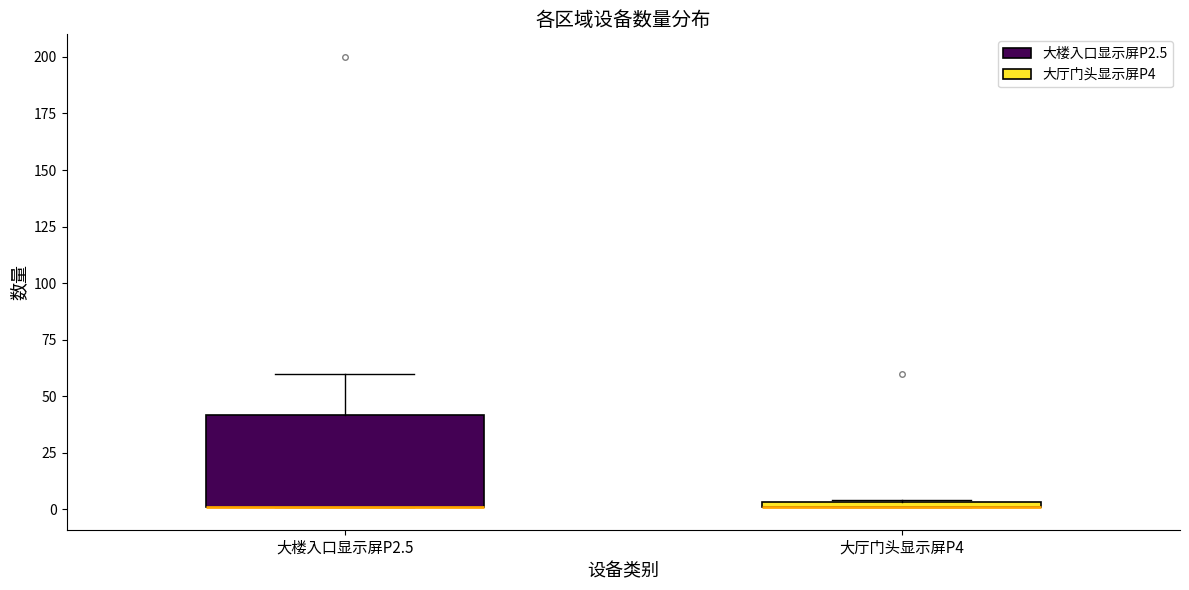

Which box is the tallest, from its lower edge to its upper edge?

大楼入口显示屏P2.5